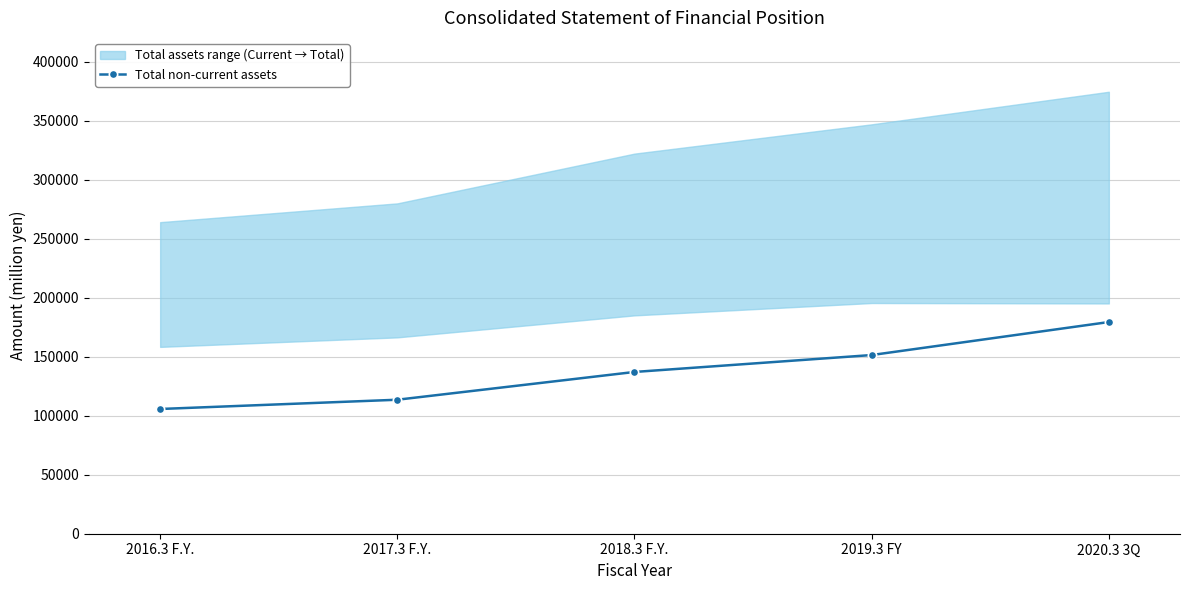

What is the value of the 4th point from the left?

151352